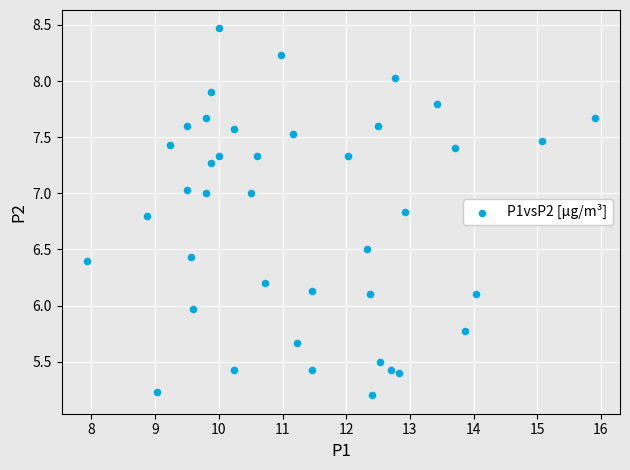

What is the range of X values (max minus min)?

8.0